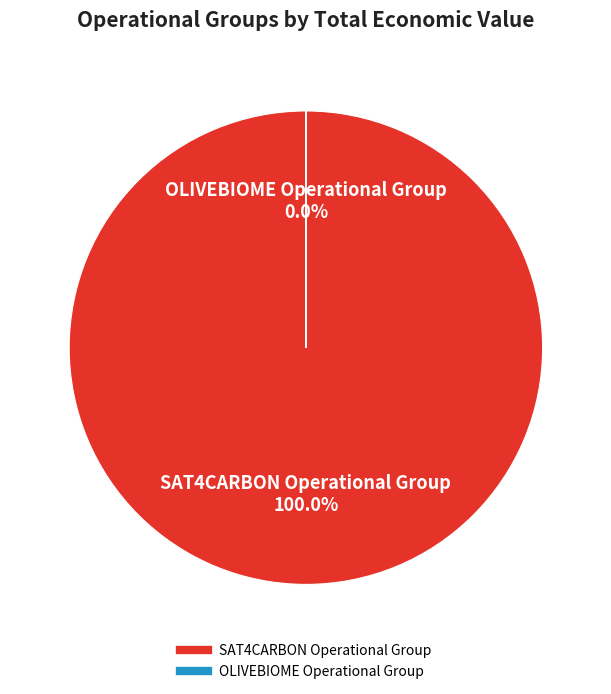

Count the number of slices in the pie.

2